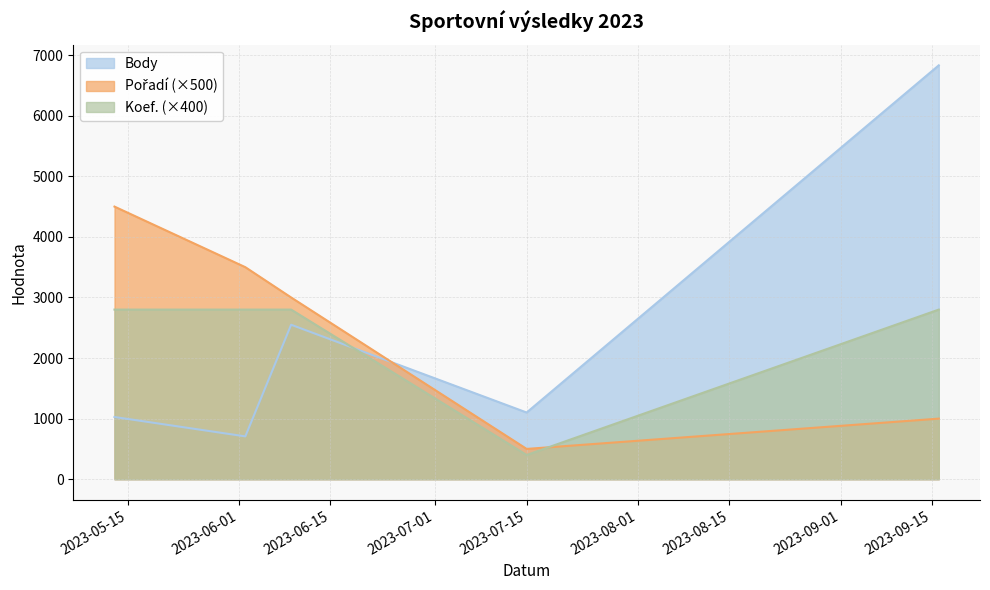

What is the value of the Koef. point at the 4th from the left?

400